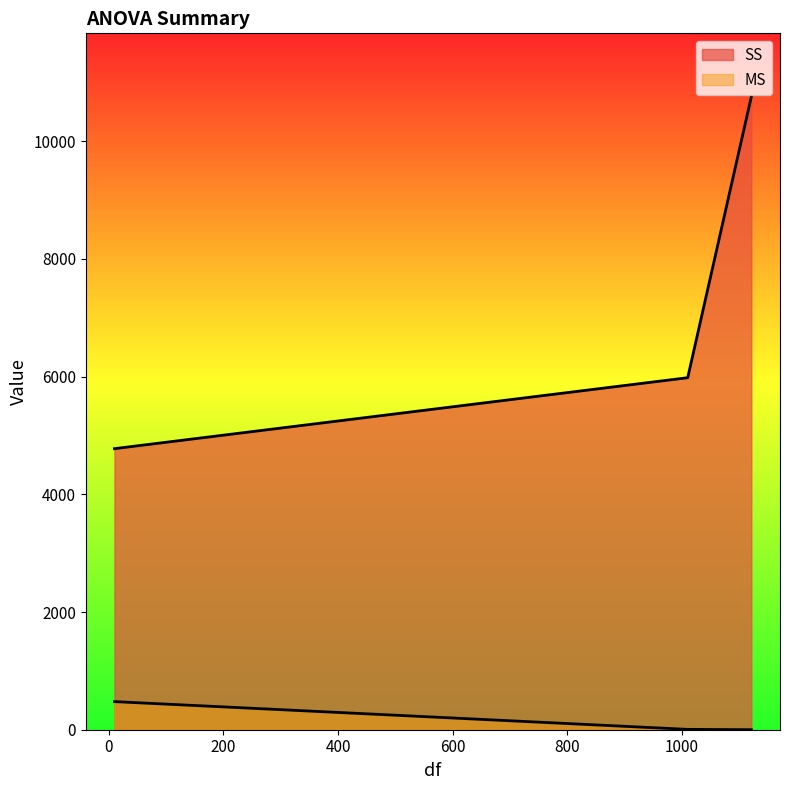

Count the number of categories in the chart.

3